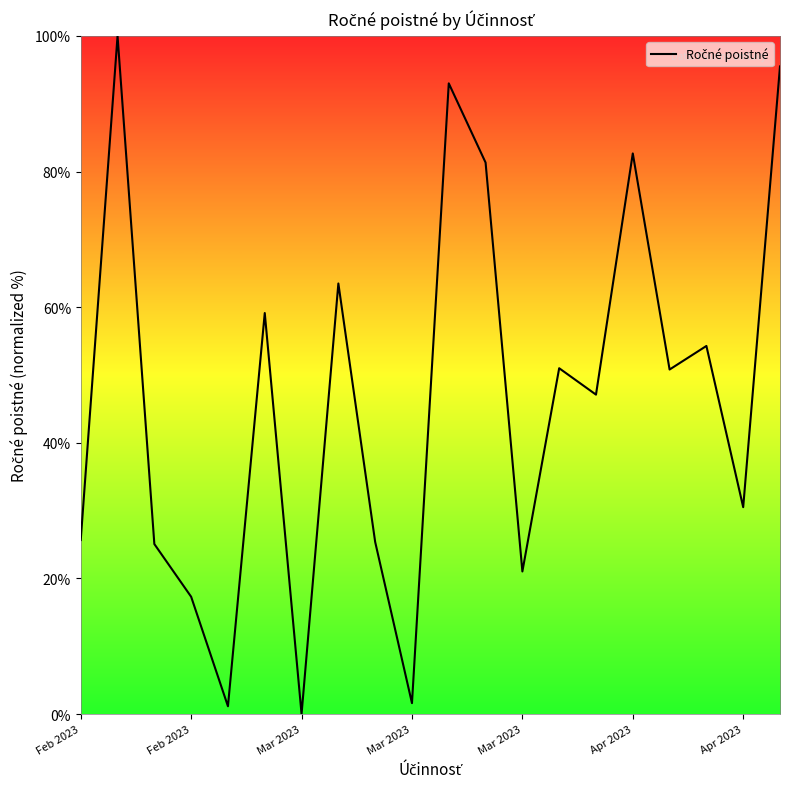

What is the difference between the maximum and minimum values?

100.0